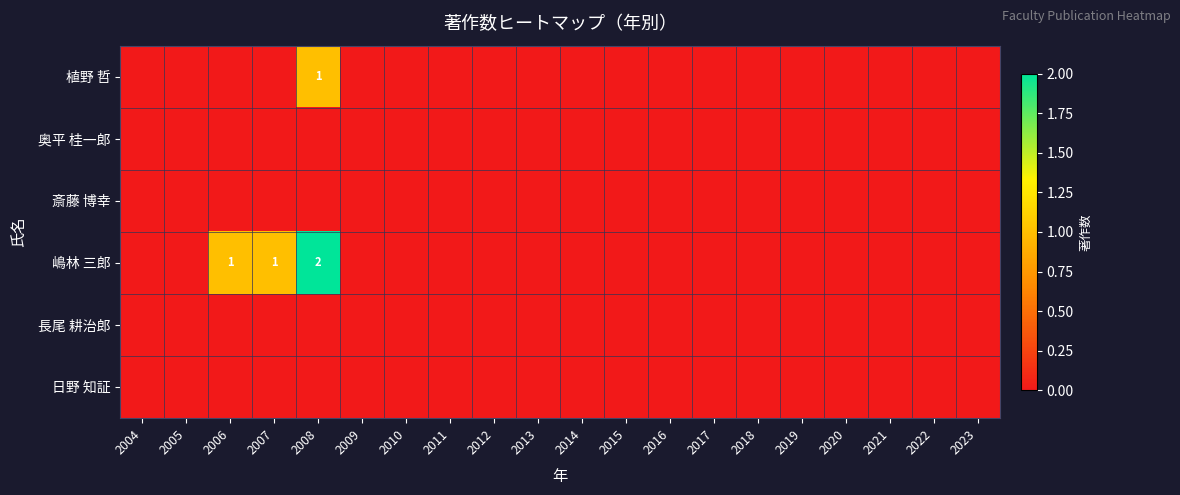

At which label is 植野 哲 closest to 0?

2004